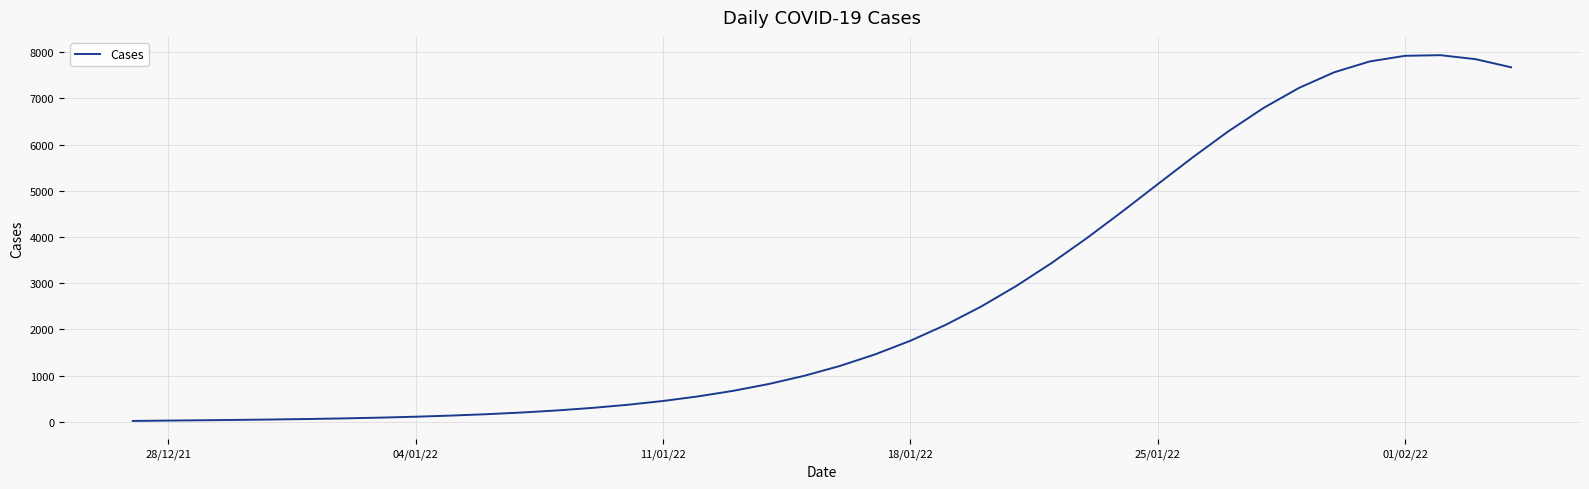

What is the difference between the second highest and minimum values?

7903.0